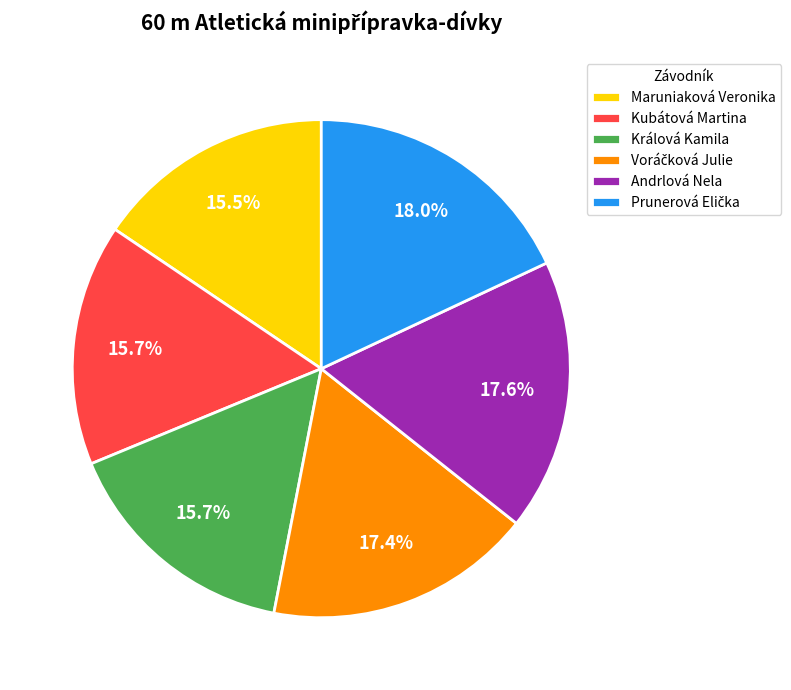

What portion of the pie excludes Králová Kamila?

84.3%